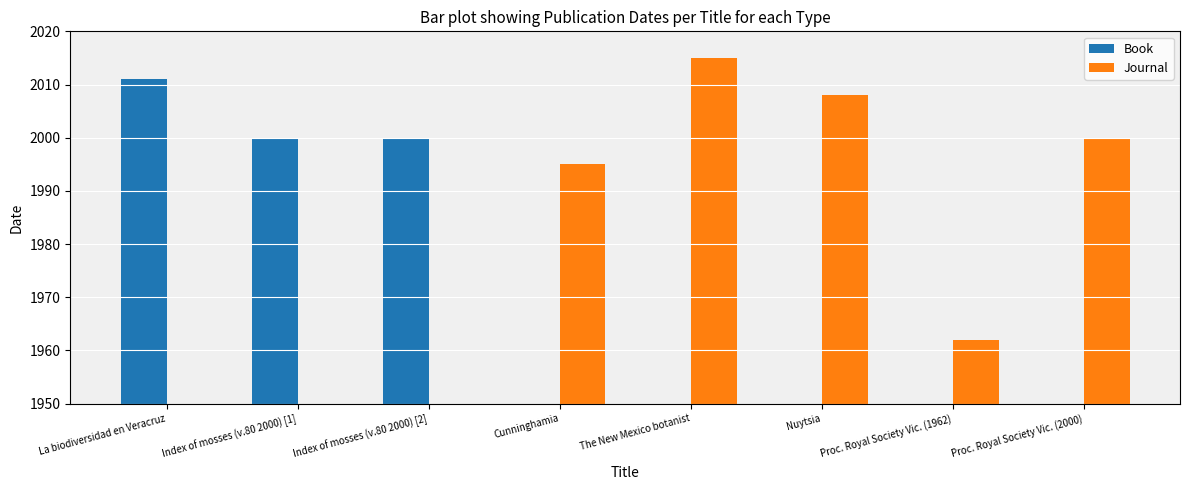

What are all the series names shown in the legend?

Book, Journal